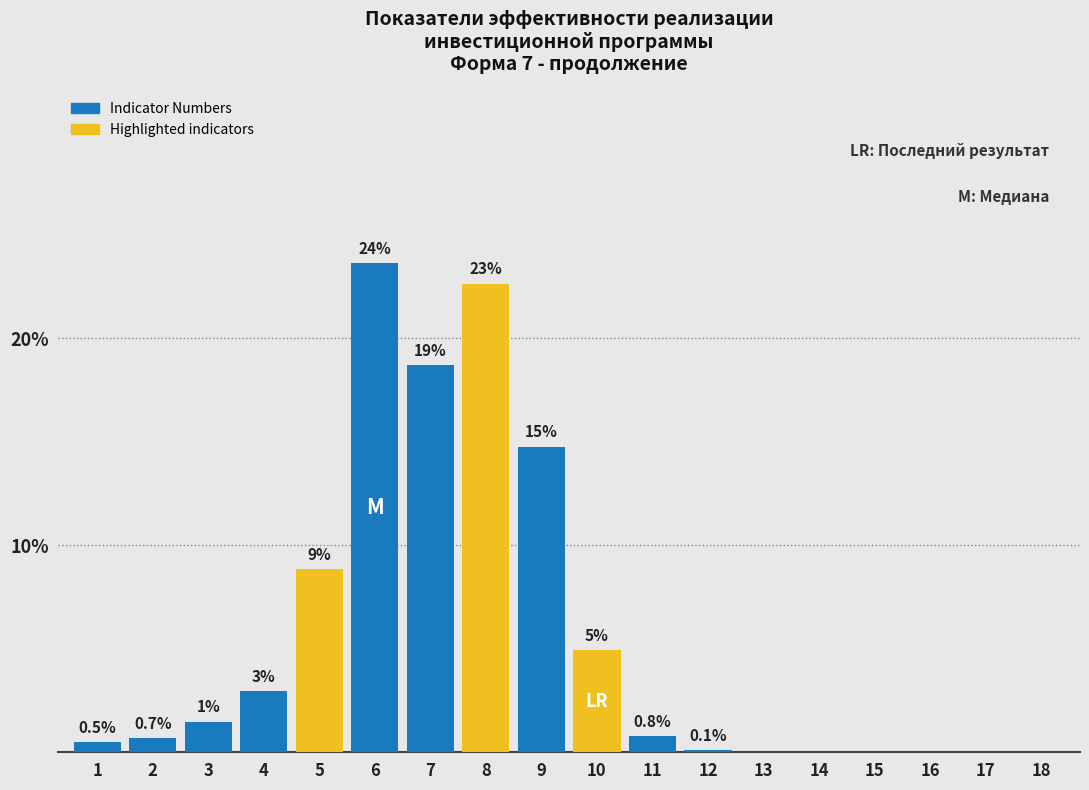

Are the bars horizontal?

No